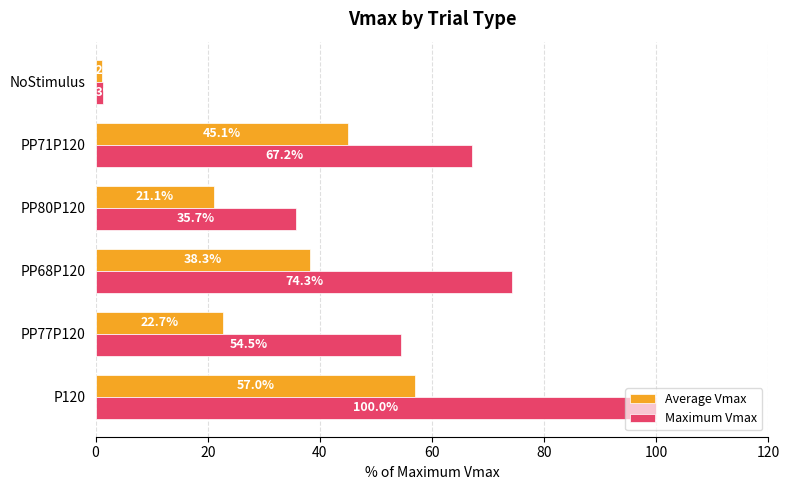

What is the difference between the maximum and minimum values in the Maximum Vmax series?

98.7